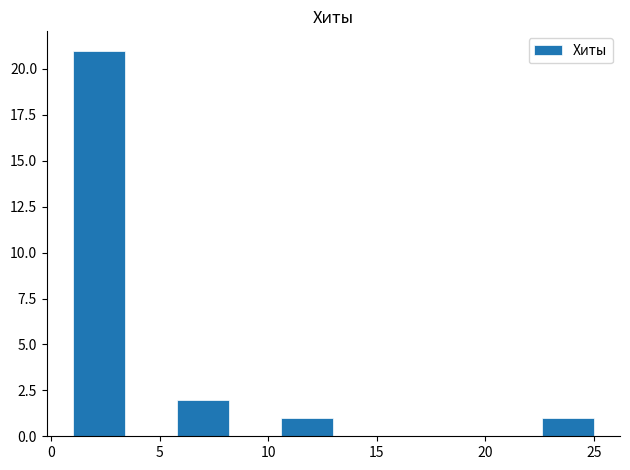

Which range on the x-axis has the tallest bar?

1.0 to 3.4